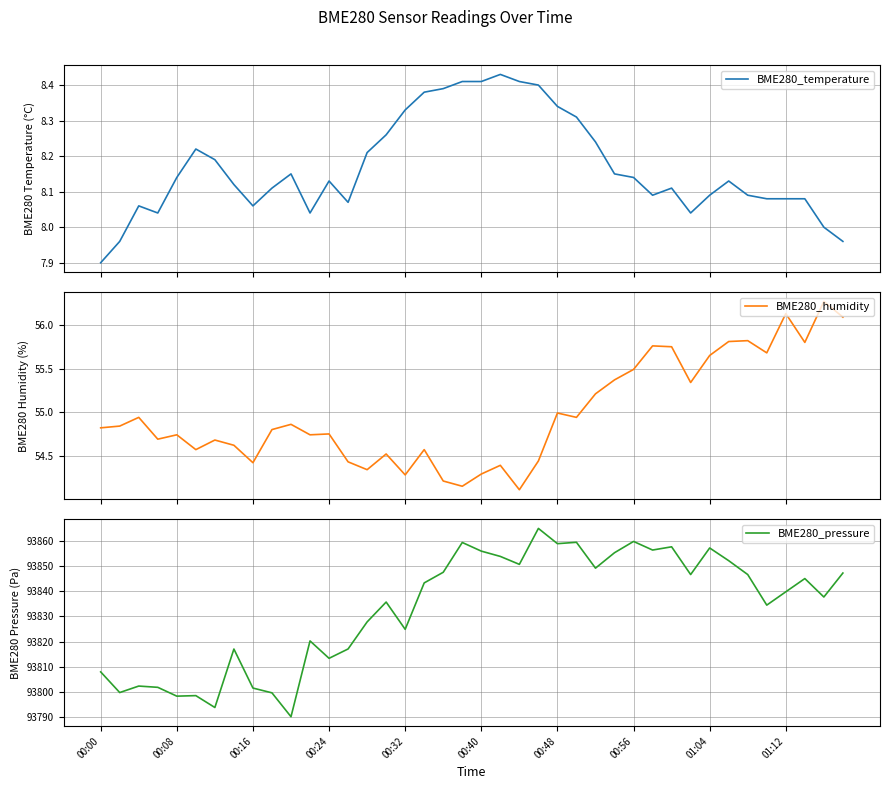

How many distinct data groups are displayed?

3